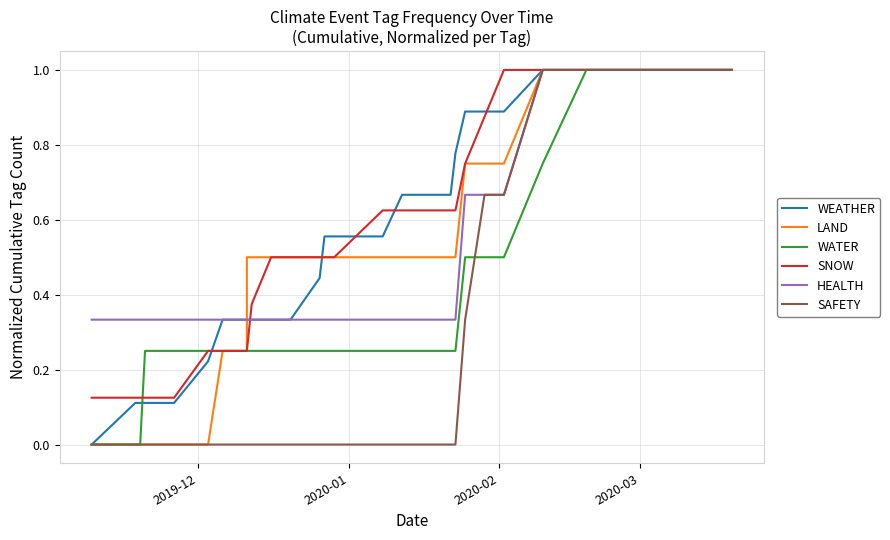

How many lines are shown in the chart?

6